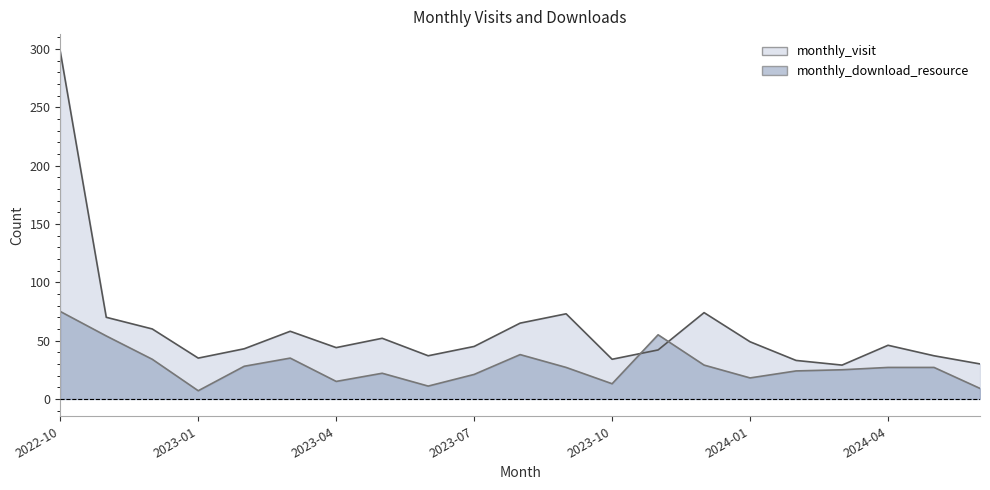

At which category is the sum across all series the highest?

2022-10